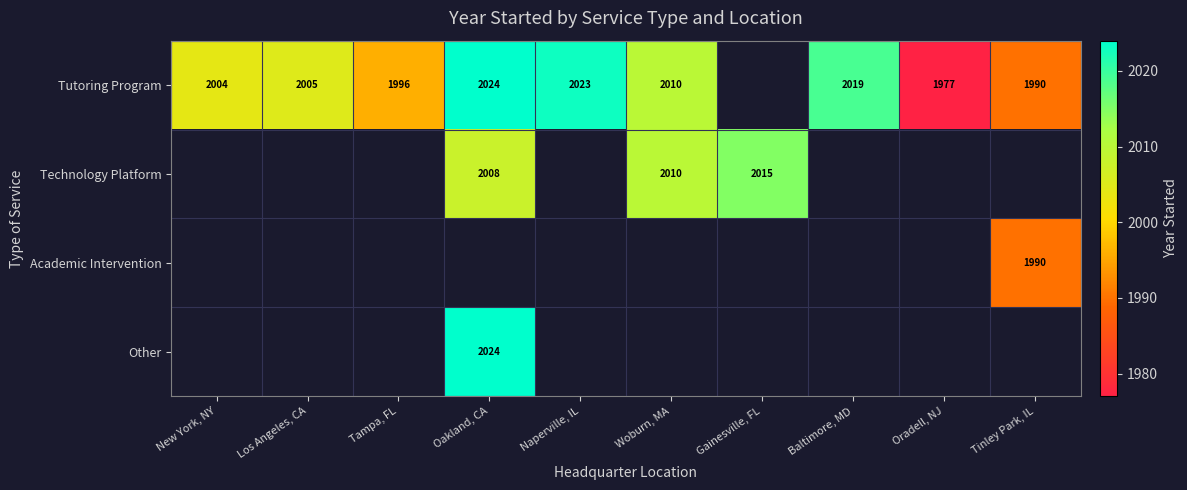

The value of Other at Oakland, CA is 2024. True or false?

True